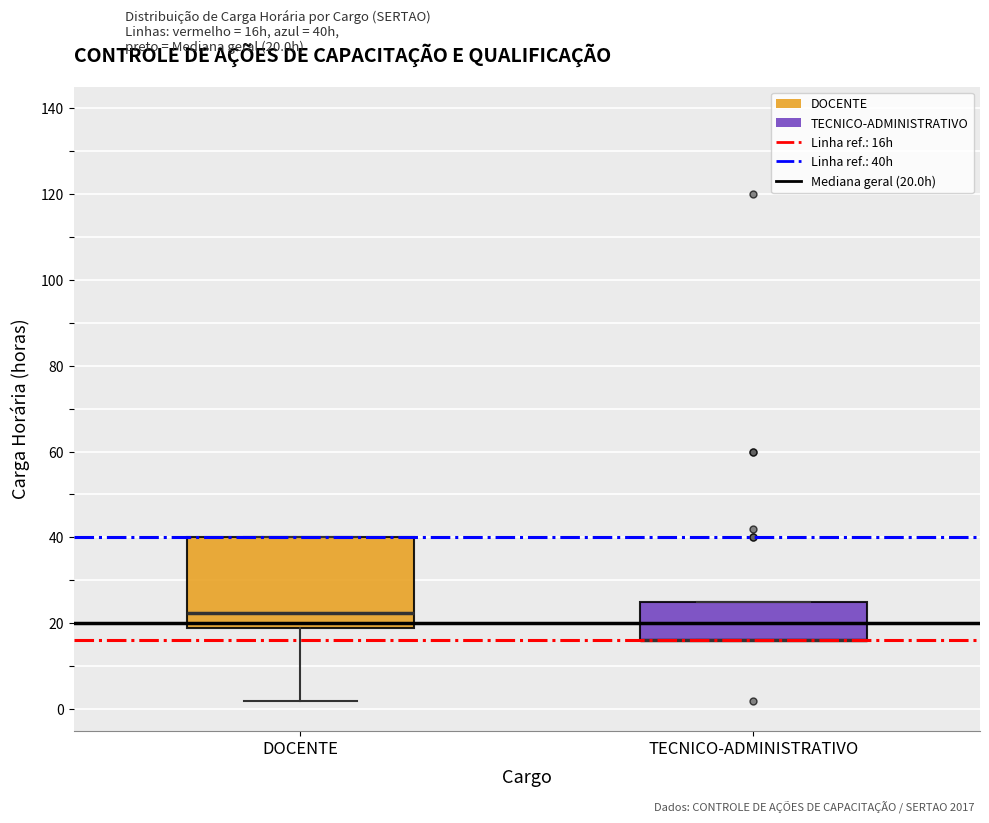

Reading left to right, read every box against the y-axis: the position of its median line, the range the box covers, and the ends of its whiskers. The values are not printed on the chart, so give them approximately, as read against the axis.

DOCENTE: median 22, box 20 to 40, whiskers 2 to 40
TECNICO-ADMINISTRATIVO: median 16 (drawn on the box's lower edge), box 16 to 26, whiskers 16 to 26